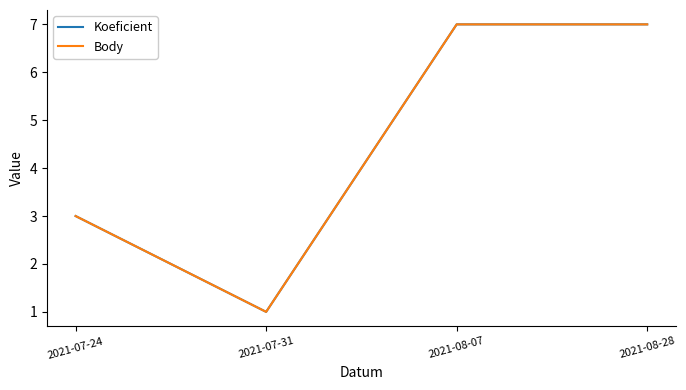

Does the chart display data point markers on the line(s)?

No